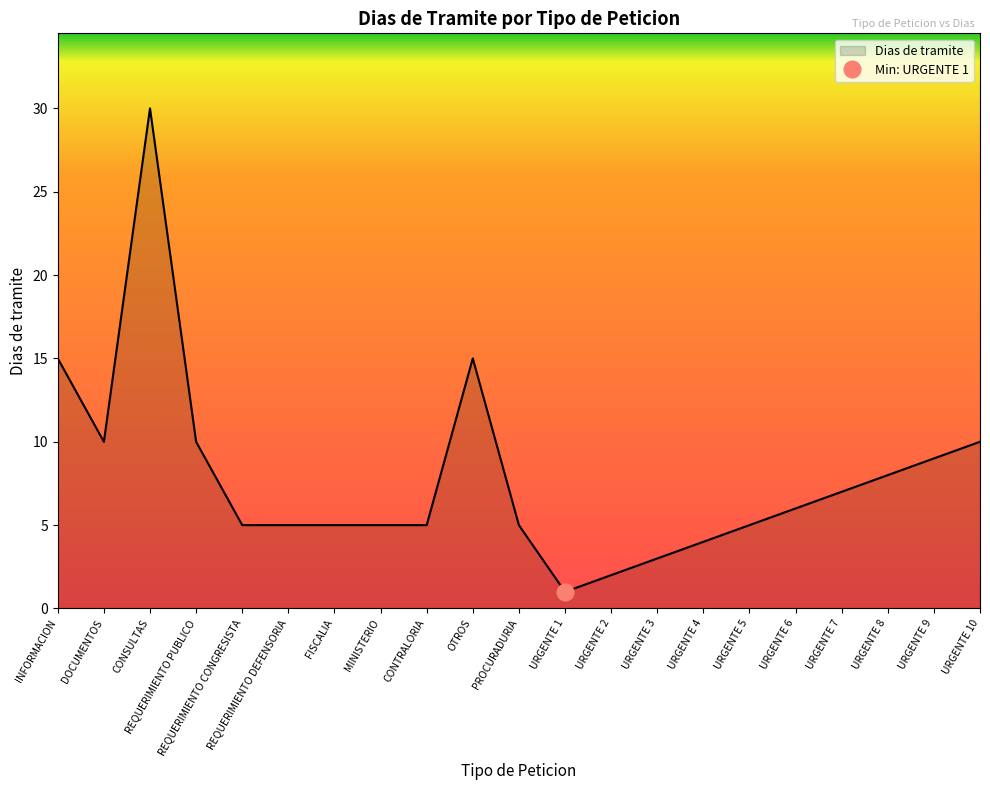

What is the average value?

8